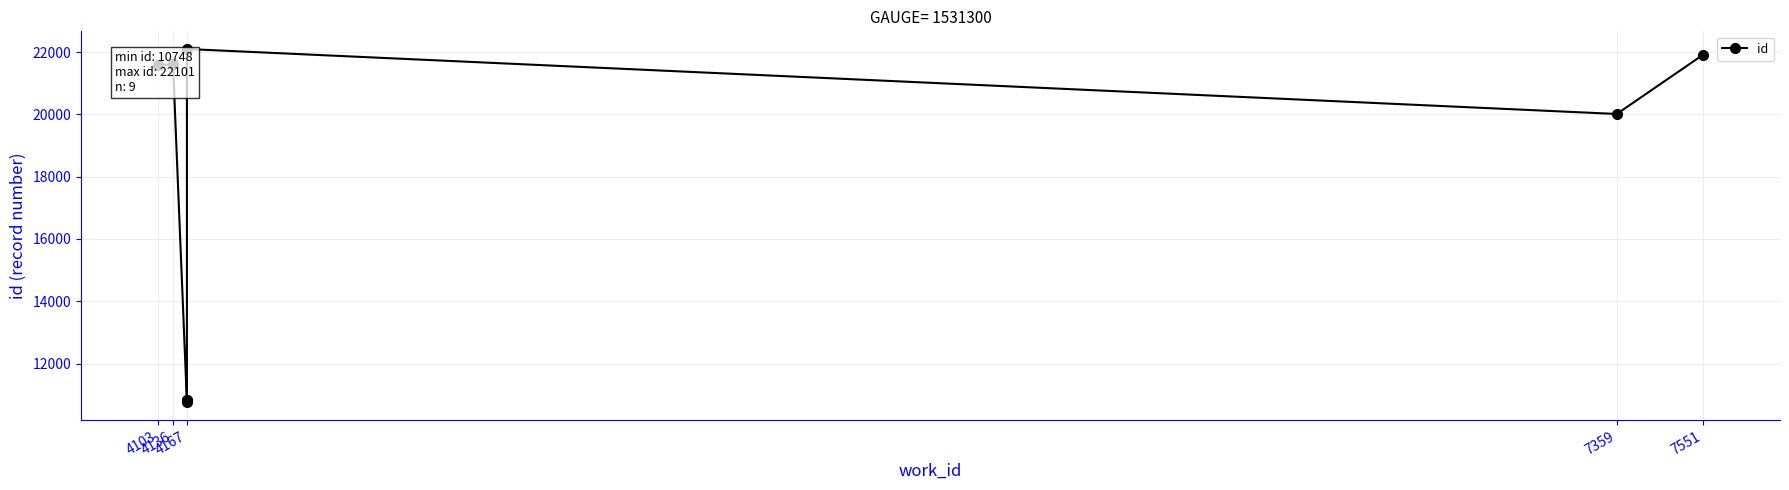

What is the difference between the maximum and minimum values?

11353